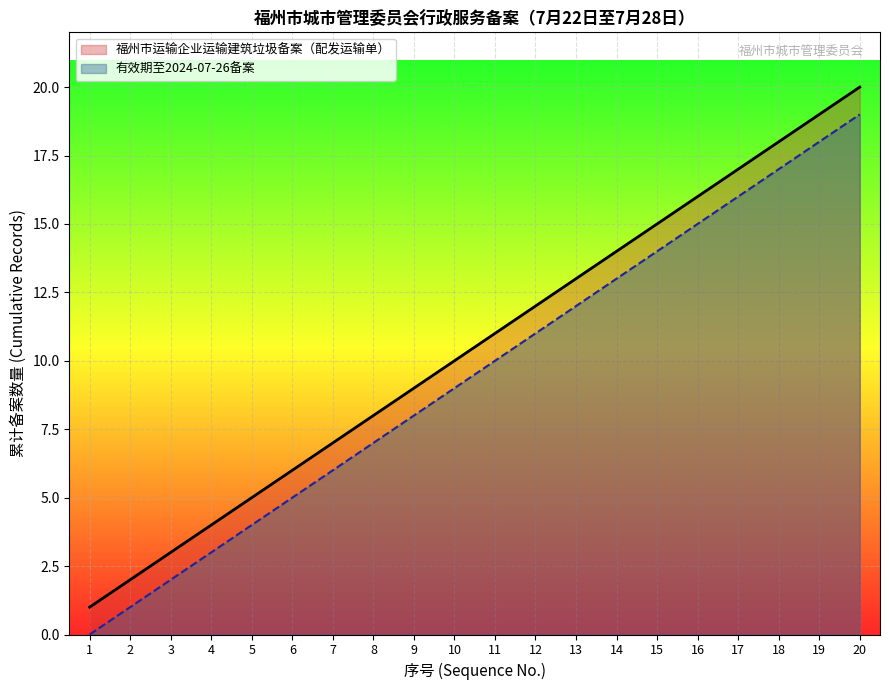

Does the chart display data point markers on the line(s)?

No